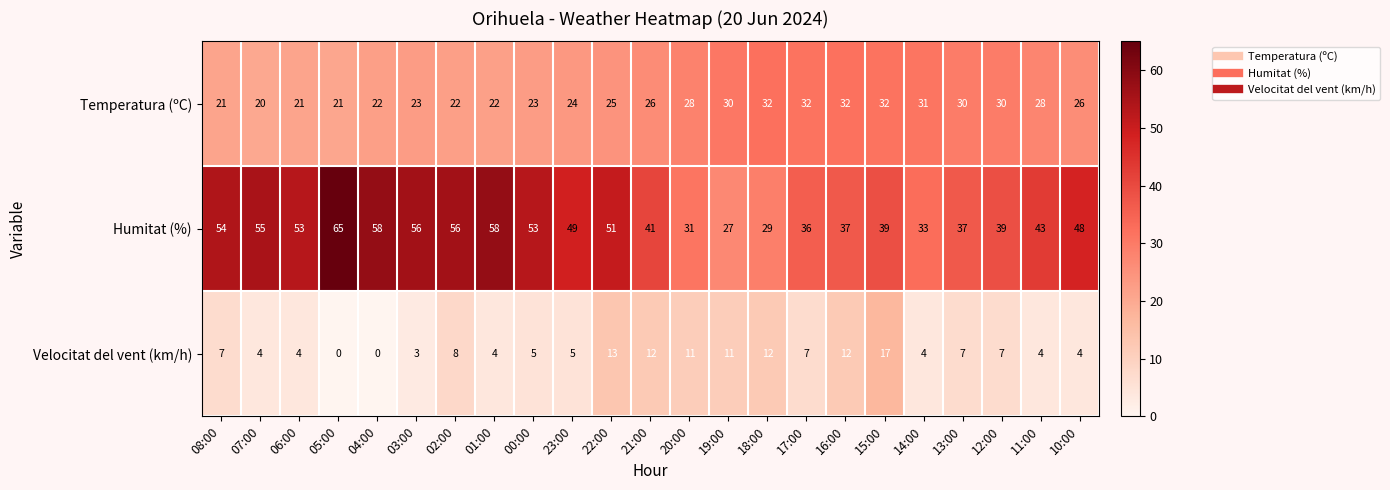

Between 16:00 and 14:00, which series saw the biggest shift?

Velocitat del vent (km/h)